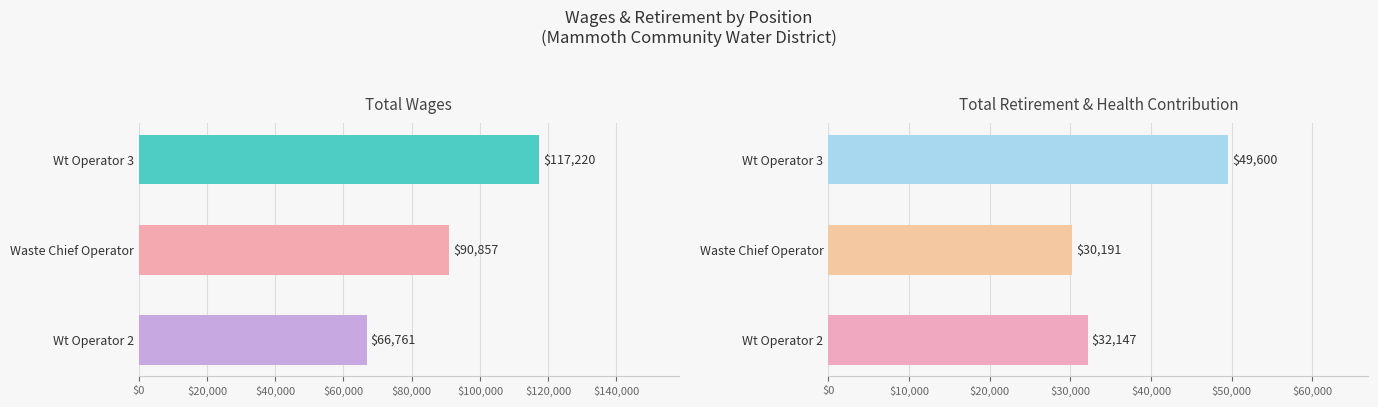

Count the Total Wages values in the range 66761 to 117220.

3